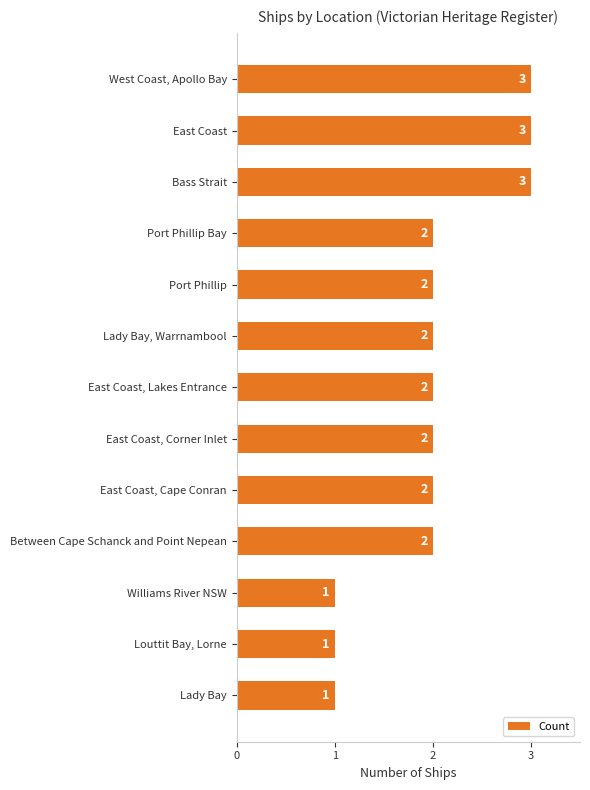

Count the values in the range 2 to 3.

10